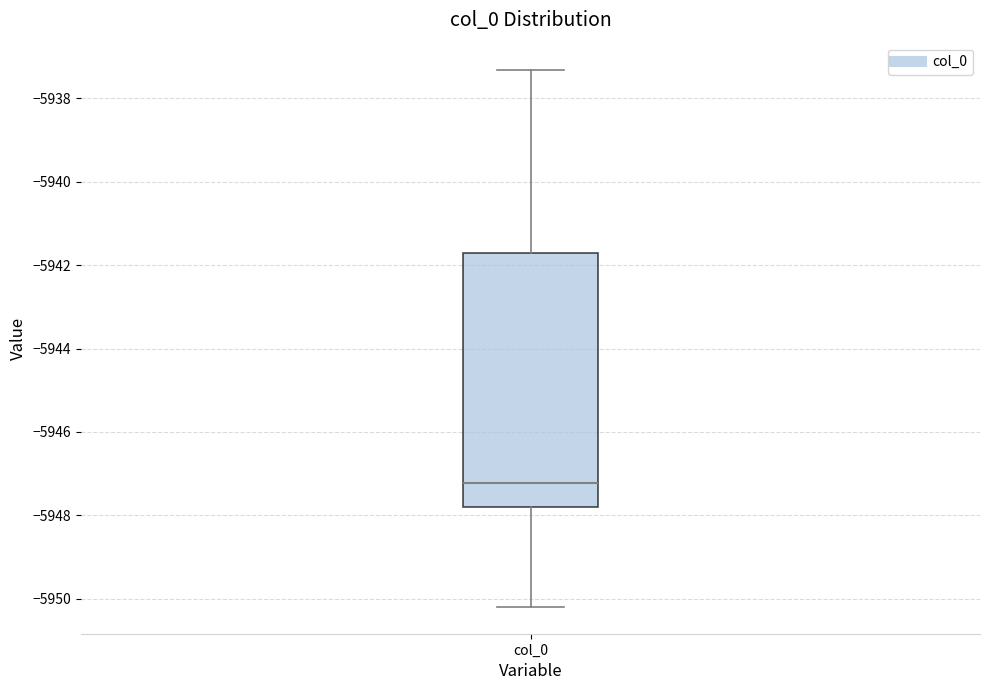

Transcribe this box plot: give where the median line is, the range the box spans, and where the two whiskers end, as read against the y-axis. The values are not printed on the chart, so give them approximately, as read against the axis.

median -5947.2, box -5947.8 to -5941.8, whiskers -5950.2 to -5937.4